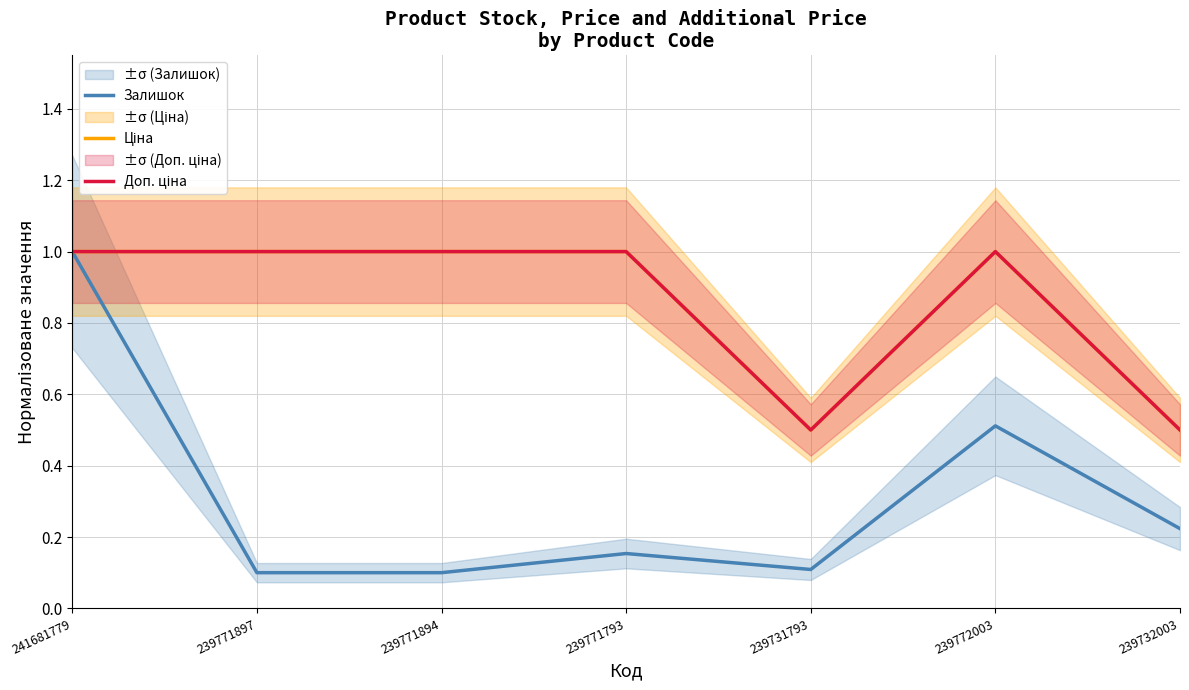

What is the value of the Ціна point at the 2nd from the left?

1.0